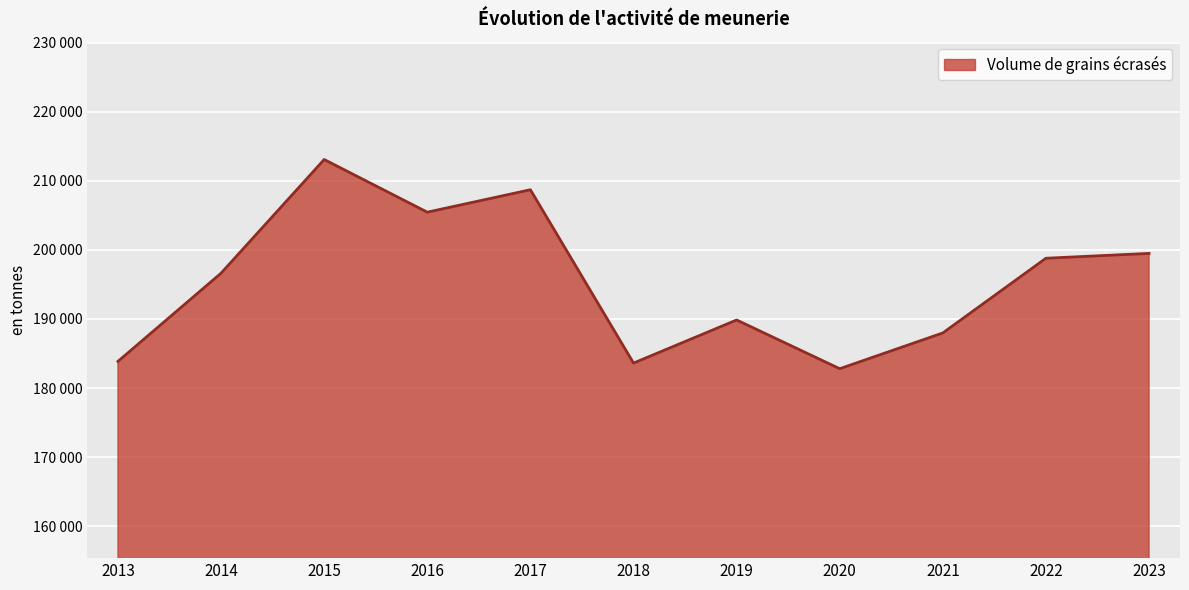

Does the chart display data point markers on the line(s)?

No